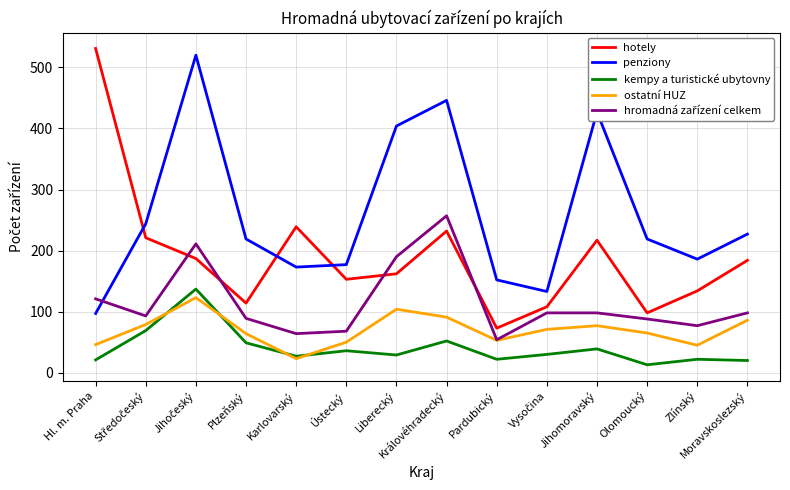

What is the difference between the maximum and second lowest values in the penziony series?

387